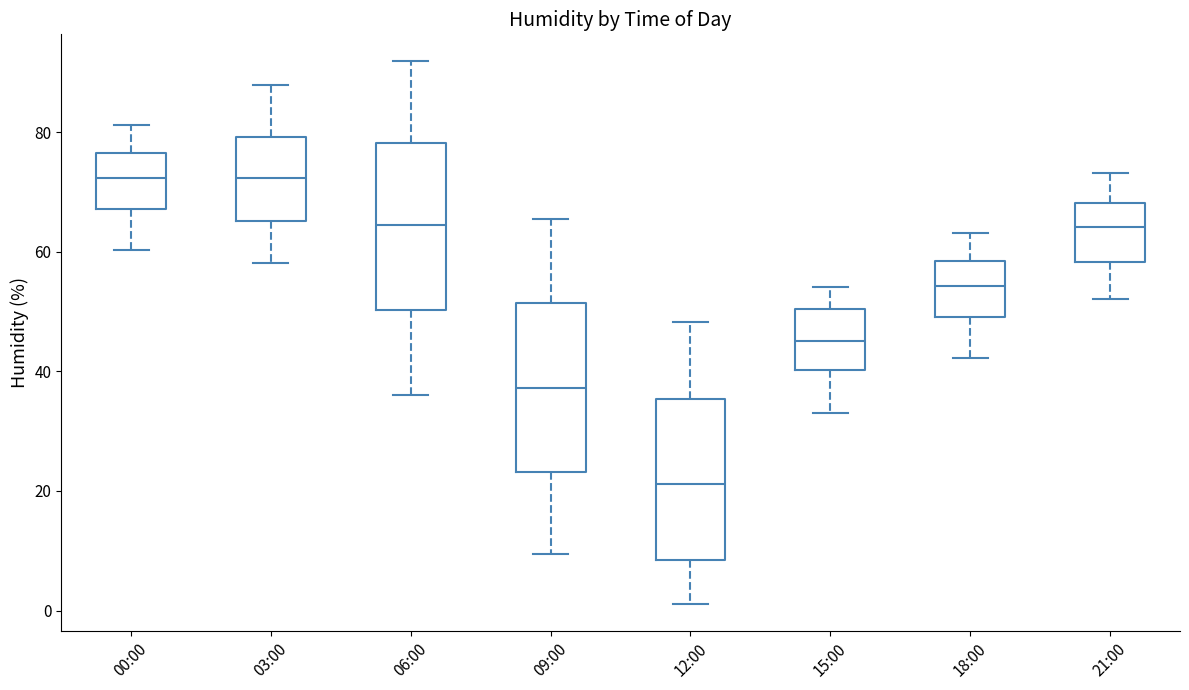

Where does the lower whisker of the box for 12:00 end on the y-axis? The values are not printed on the chart, so give them approximately, as read against the axis.

2